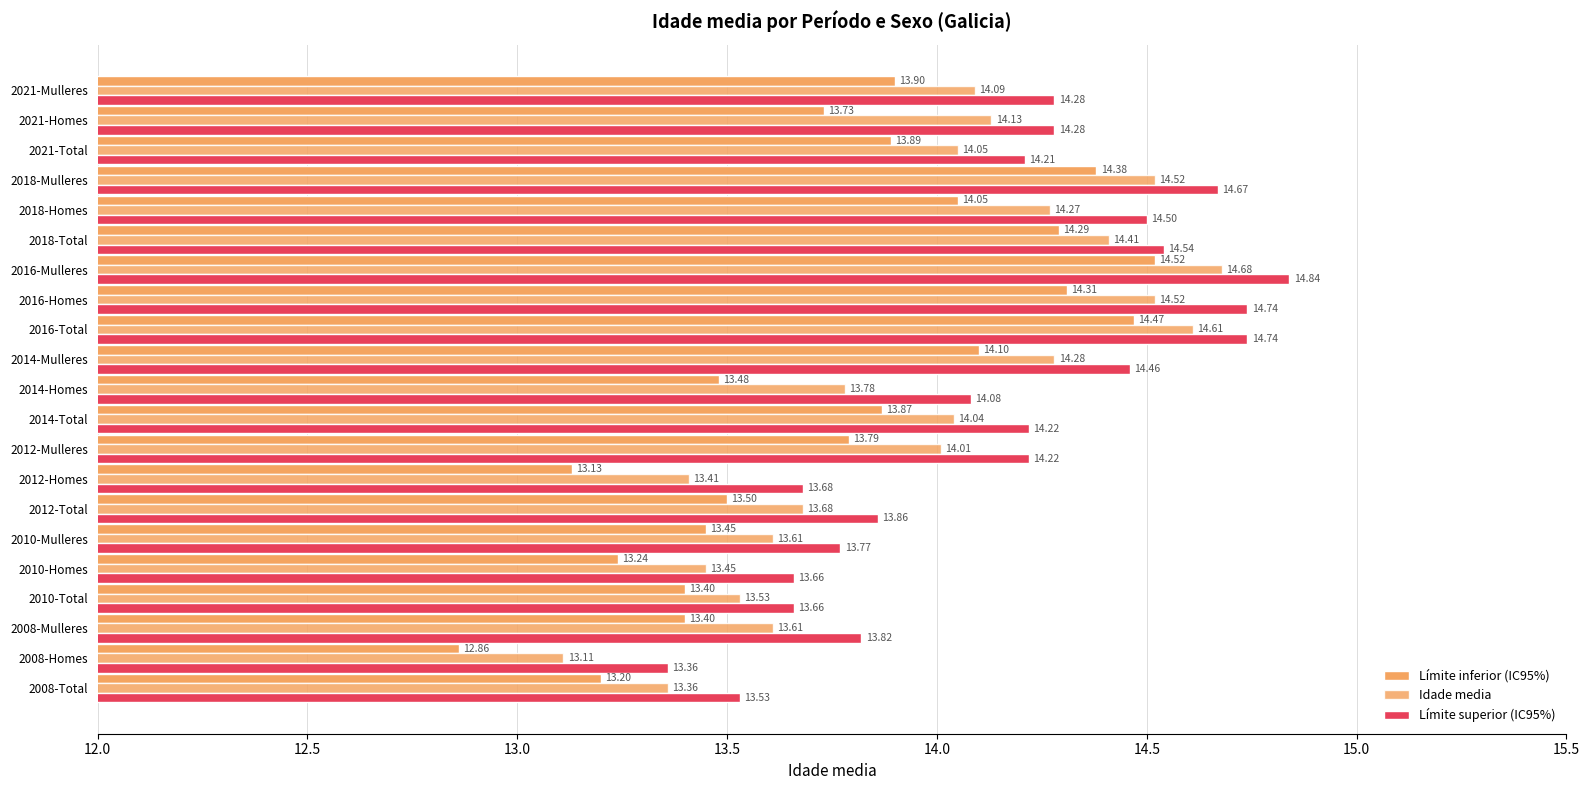

Count the number of categories in the chart.

21